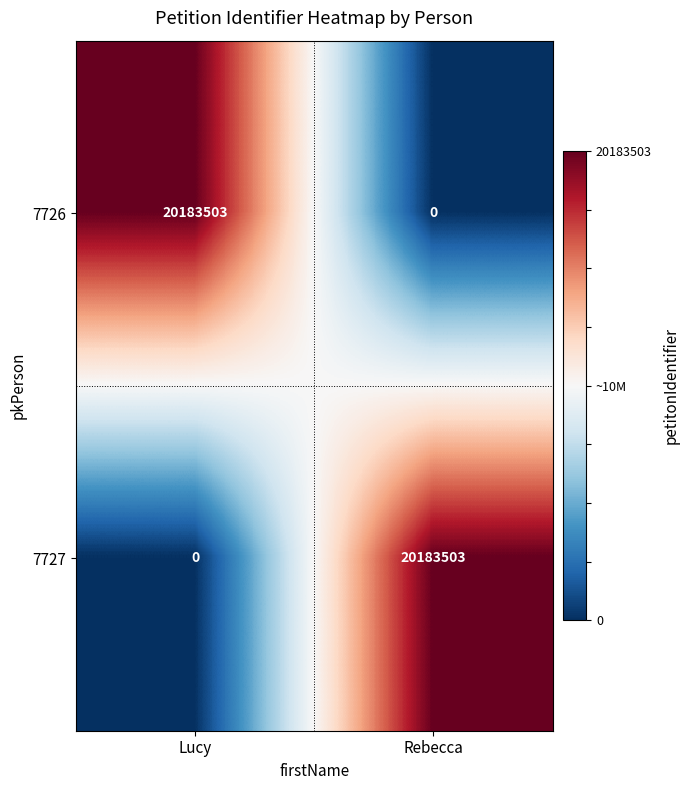

At Lucy, list the series in order from smallest to largest.

7727, 7726